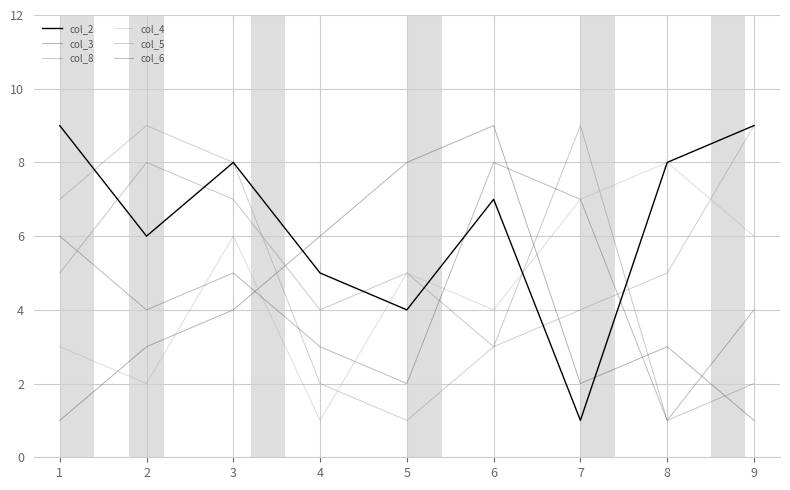

What is the difference between the maximum and minimum values in the col_2 series?

8